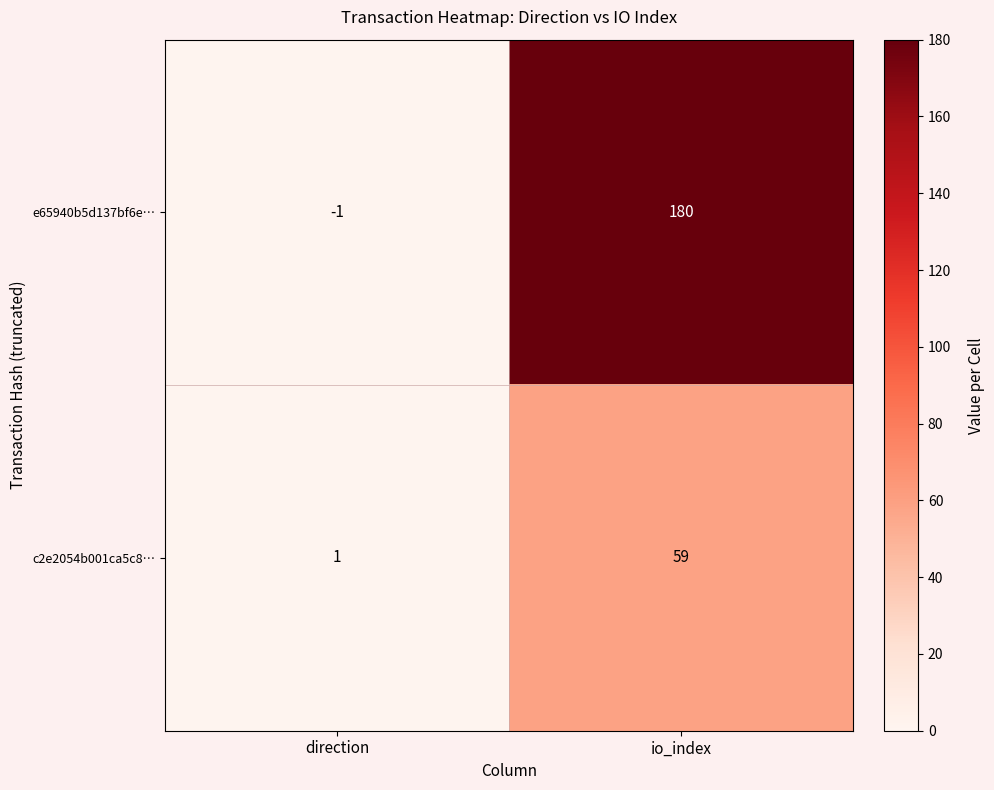

At which label does e65940b5d137bf6e… reach its minimum?

direction